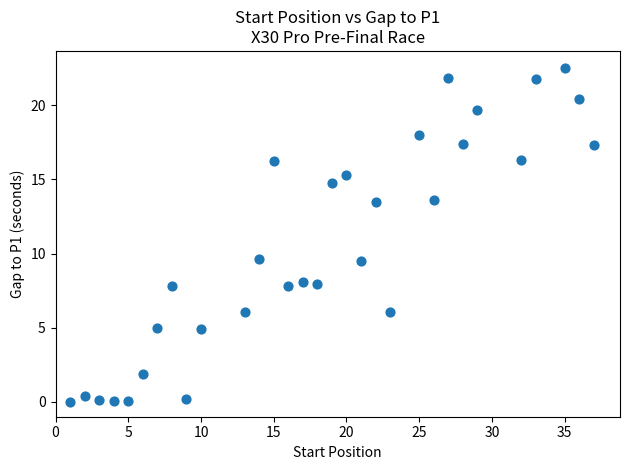

What is the range of X values (max minus min)?

36.0